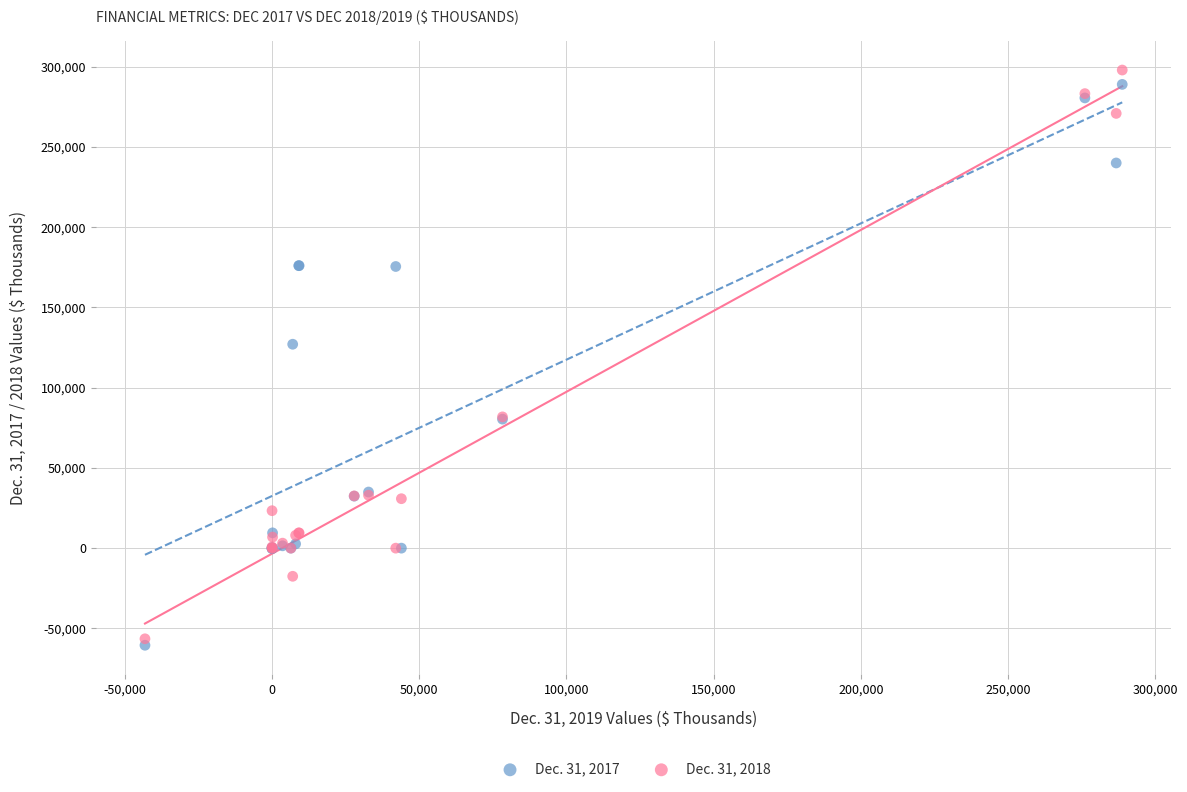

Across all series, what Y value is closest to 118713?

127070